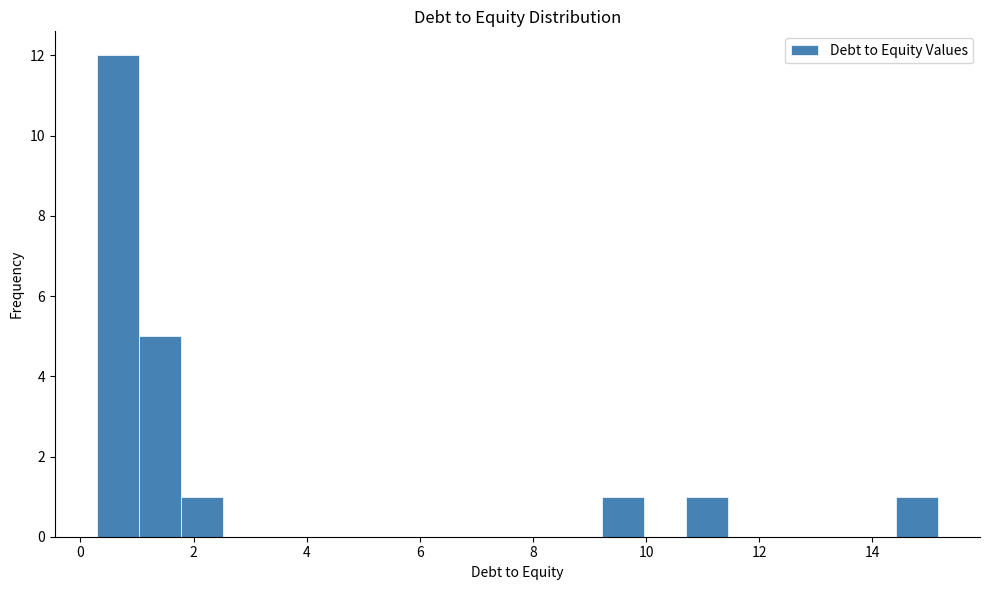

Read against the x-axis, roughly where is the centre of the tallest bar?

0.6